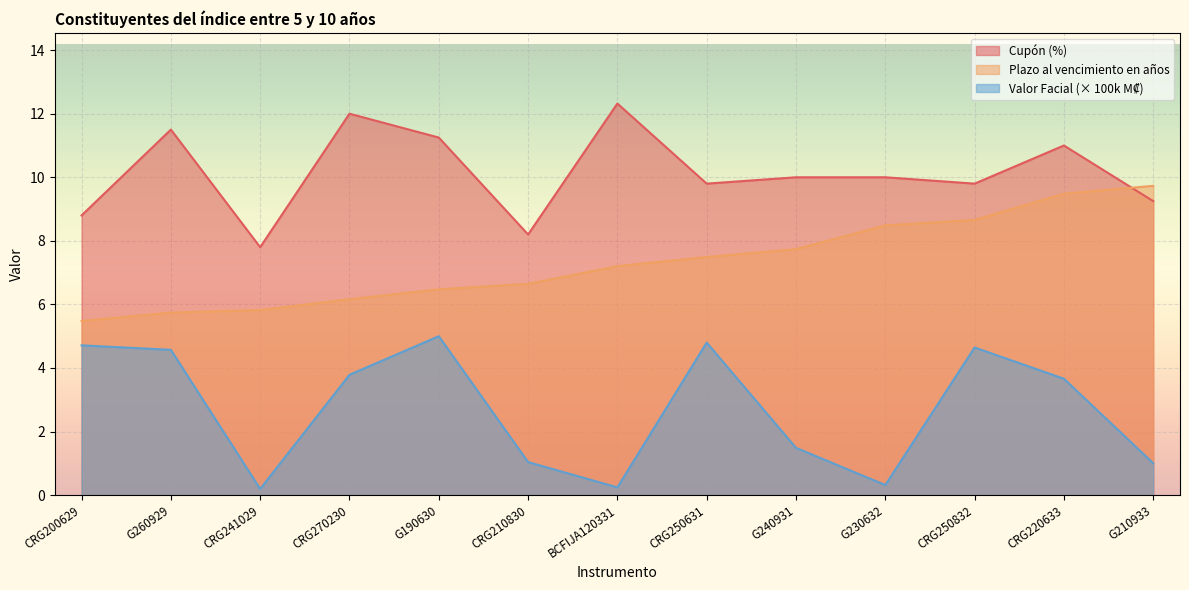

Reading left to right, what are all the values shown in this chart?

Cupón (%): CRG200629=8.8	G260929=11.5	CRG241029=7.8	CRG270230=12.0	G190630=11.2	CRG210830=8.2	BCFIJA120331=12.3	CRG250631=9.8	G240931=10.0	G230632=10.0	CRG250832=9.8	CRG220633=11.0	G210933=9.2
Plazo al vencimiento en años: CRG200629=5.5	G260929=5.7	CRG241029=5.8	CRG270230=6.2	G190630=6.5	CRG210830=6.6	BCFIJA120331=7.2	CRG250631=7.5	G240931=7.7	G230632=8.5	CRG250832=8.7	CRG220633=9.5	G210933=9.7
Valor Facial (Millones de colones): CRG200629=4.7	G260929=4.6	CRG241029=0.2	CRG270230=3.8	G190630=5.0	CRG210830=1.0	BCFIJA120331=0.2	CRG250631=4.8	G240931=1.5	G230632=0.3	CRG250832=4.6	CRG220633=3.7	G210933=1.0